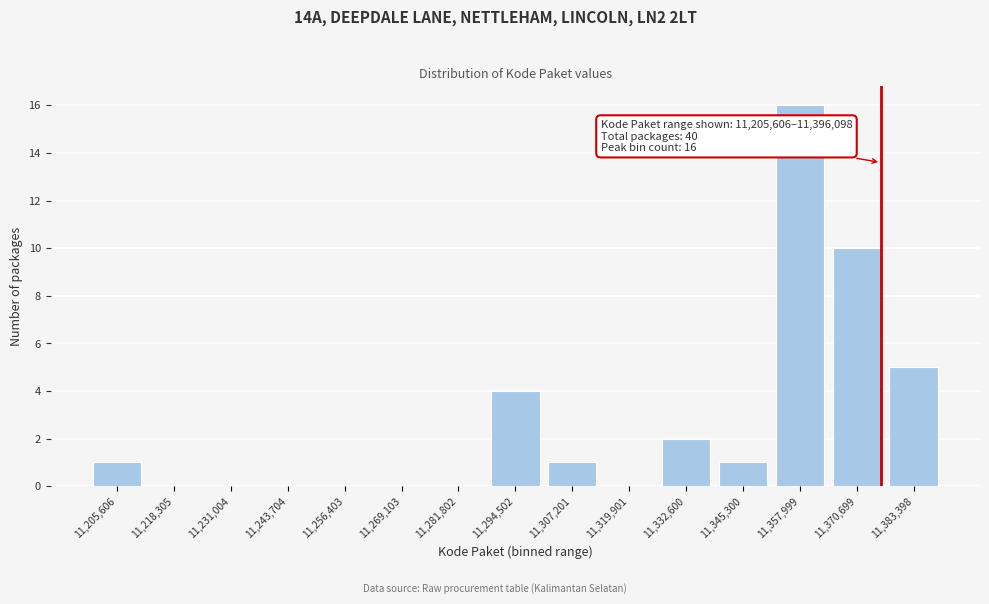

Reading right to left, what are all the values shown in this chart?

11,383,398=5	11,370,699=10	11,357,999=16	11,345,300=1	11,332,600=2	11,319,901=0	11,307,201=1	11,294,502=4	11,281,802=0	11,269,103=0	11,256,403=0	11,243,704=0	11,231,004=0	11,218,305=0	11,205,606=1